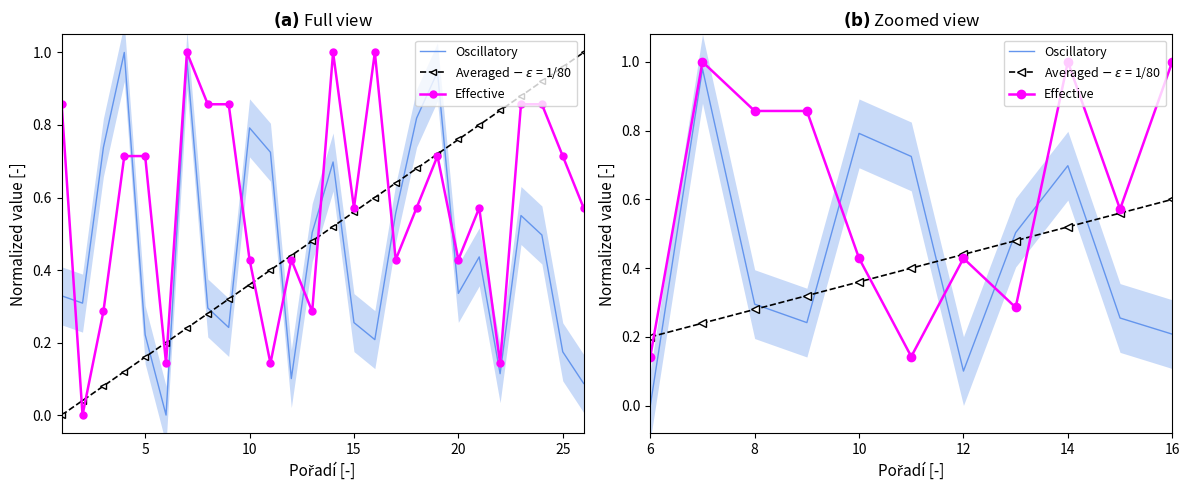

At how many categories does at least one series exceed 0?

11